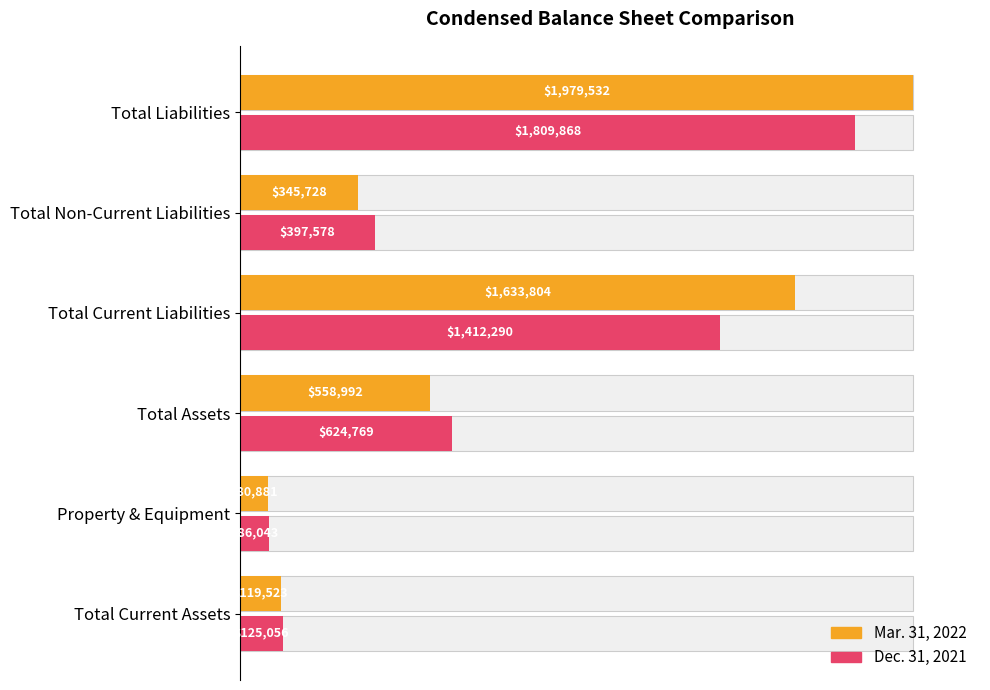

The value of Dec. 31, 2021 at Total Non-Current Liabilities is 5.2. True or false?

False